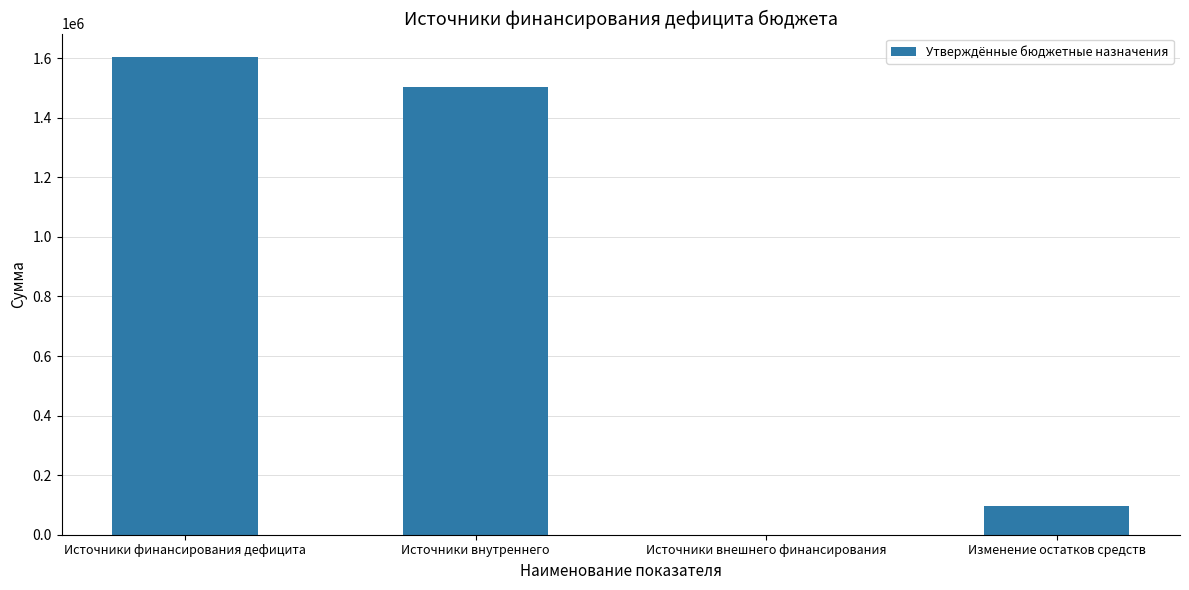

What is the change in value from Источники внутреннего to Источники внешнего финансирования?

-1505000